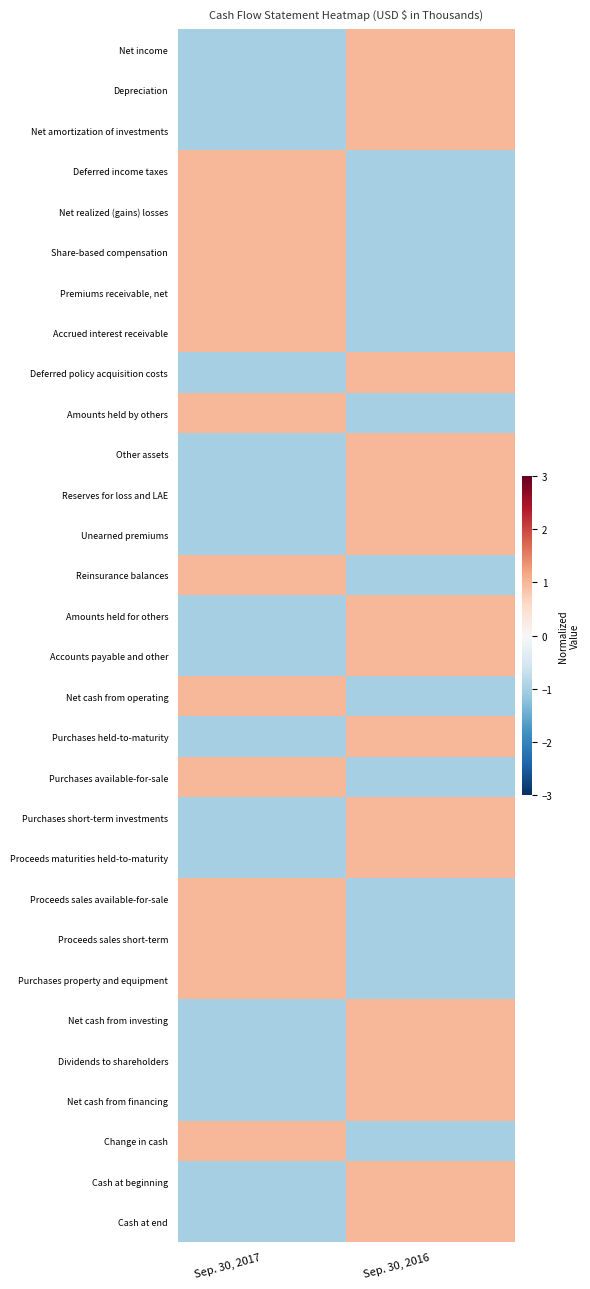

Reading right to left, transcribe all the data shown in this chart.

Net income: Sep. 30, 2016=1	Sep. 30, 2017=-1
Depreciation: Sep. 30, 2016=1	Sep. 30, 2017=-1
Net amortization of investments: Sep. 30, 2016=1	Sep. 30, 2017=-1
Deferred income taxes: Sep. 30, 2016=-1	Sep. 30, 2017=1
Net realized (gains) losses: Sep. 30, 2016=-1	Sep. 30, 2017=1
Share-based compensation: Sep. 30, 2016=-1	Sep. 30, 2017=1
Premiums receivable, net: Sep. 30, 2016=-1	Sep. 30, 2017=1
Accrued interest receivable: Sep. 30, 2016=-1	Sep. 30, 2017=1
Deferred policy acquisition costs: Sep. 30, 2016=1	Sep. 30, 2017=-1
Amounts held by others: Sep. 30, 2016=-1	Sep. 30, 2017=1
Other assets: Sep. 30, 2016=1	Sep. 30, 2017=-1
Reserves for loss and LAE: Sep. 30, 2016=1	Sep. 30, 2017=-1
Unearned premiums: Sep. 30, 2016=1	Sep. 30, 2017=-1
Reinsurance balances: Sep. 30, 2016=-1	Sep. 30, 2017=1
Amounts held for others: Sep. 30, 2016=1	Sep. 30, 2017=-1
Accounts payable and other: Sep. 30, 2016=1	Sep. 30, 2017=-1
Net cash from operating: Sep. 30, 2016=-1	Sep. 30, 2017=1
Purchases held-to-maturity: Sep. 30, 2016=1	Sep. 30, 2017=-1
Purchases available-for-sale: Sep. 30, 2016=-1	Sep. 30, 2017=1
Purchases short-term investments: Sep. 30, 2016=1	Sep. 30, 2017=-1
Proceeds maturities held-to-maturity: Sep. 30, 2016=1	Sep. 30, 2017=-1
Proceeds sales available-for-sale: Sep. 30, 2016=-1	Sep. 30, 2017=1
Proceeds sales short-term: Sep. 30, 2016=-1	Sep. 30, 2017=1
Purchases property and equipment: Sep. 30, 2016=-1	Sep. 30, 2017=1
Net cash from investing: Sep. 30, 2016=1	Sep. 30, 2017=-1
Dividends to shareholders: Sep. 30, 2016=1	Sep. 30, 2017=-1
Net cash from financing: Sep. 30, 2016=1	Sep. 30, 2017=-1
Change in cash: Sep. 30, 2016=-1	Sep. 30, 2017=1
Cash at beginning: Sep. 30, 2016=1	Sep. 30, 2017=-1
Cash at end: Sep. 30, 2016=1	Sep. 30, 2017=-1